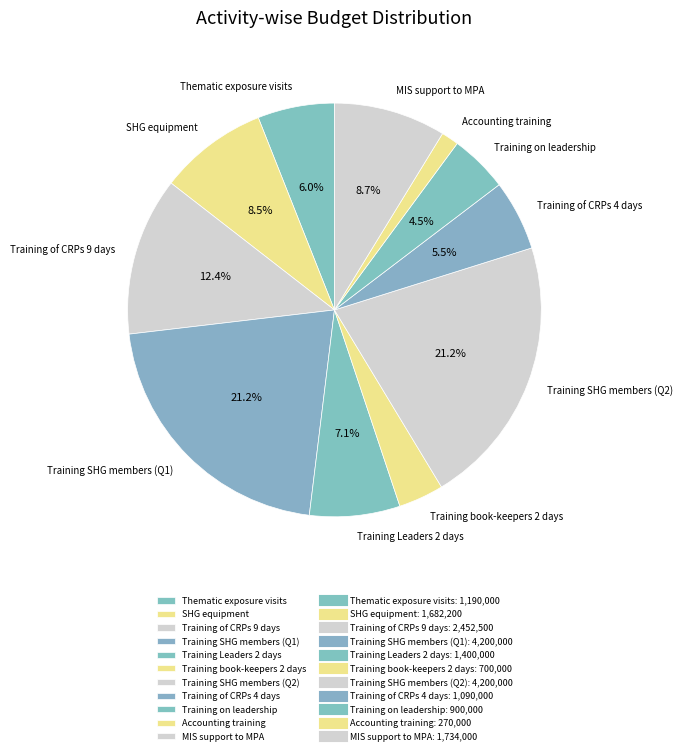

Does Thematic exposure visits account for over 50% of the chart?

No